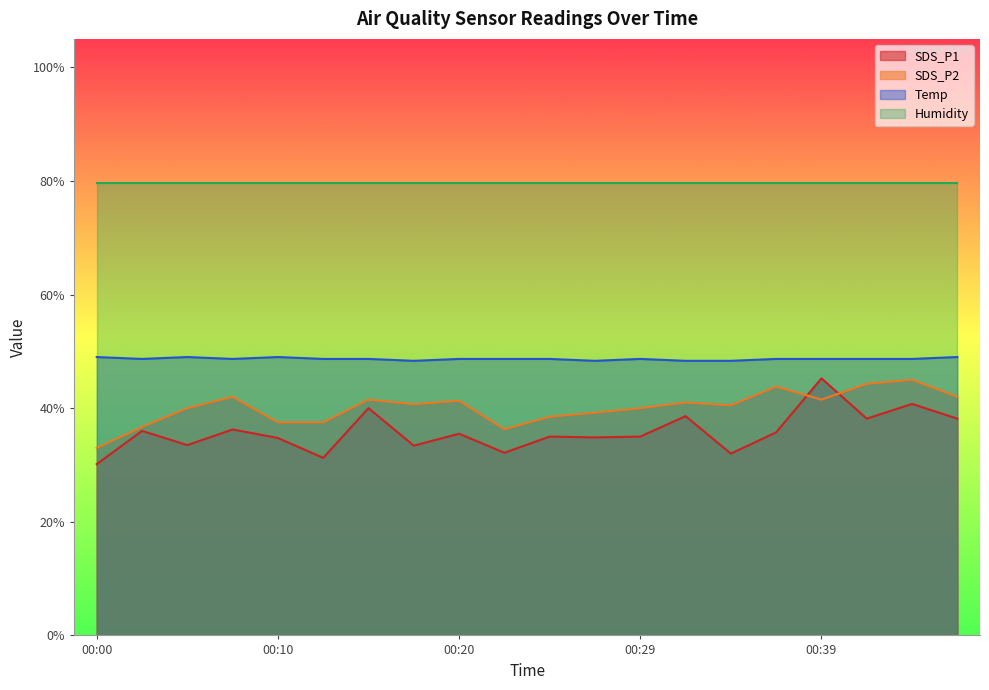

The Temp series shows 49.0 at 00:10. True or false?

True